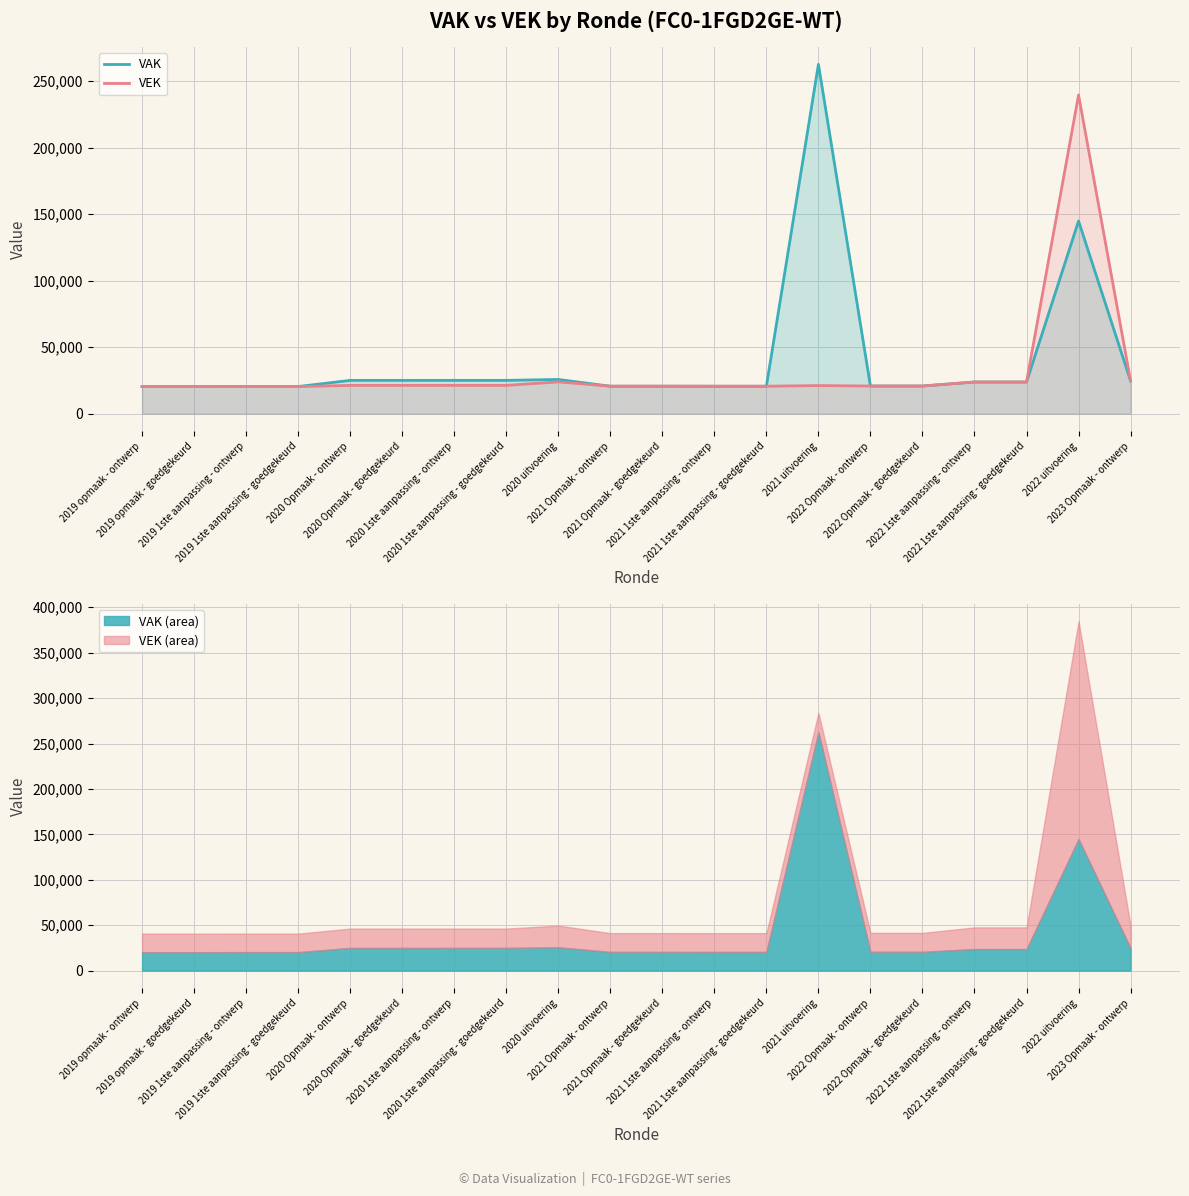

What are all the series names shown in the legend?

VAK, VEK